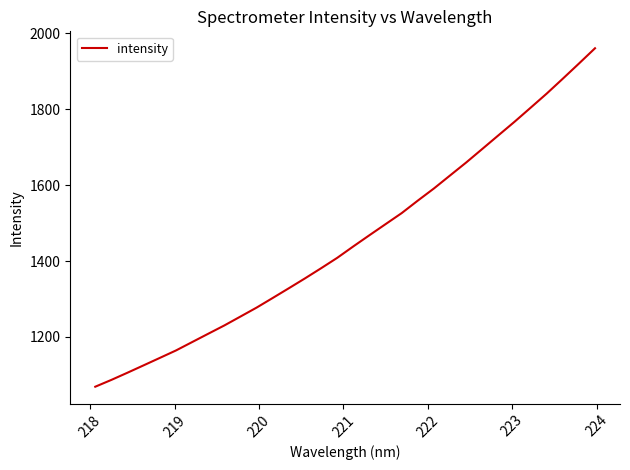

Does the chart have visible grid lines?

No